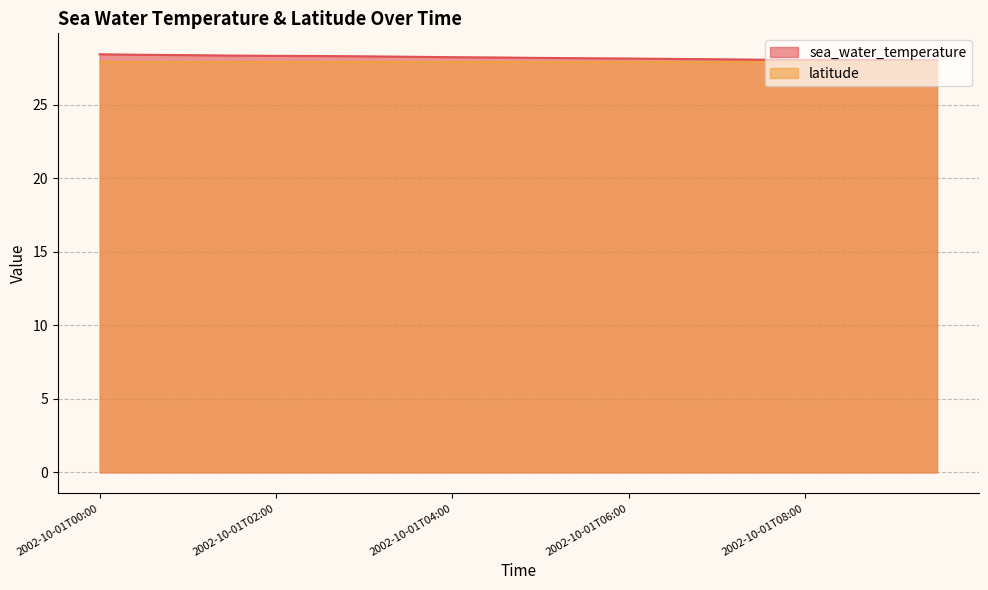

How many lines are shown in the chart?

2